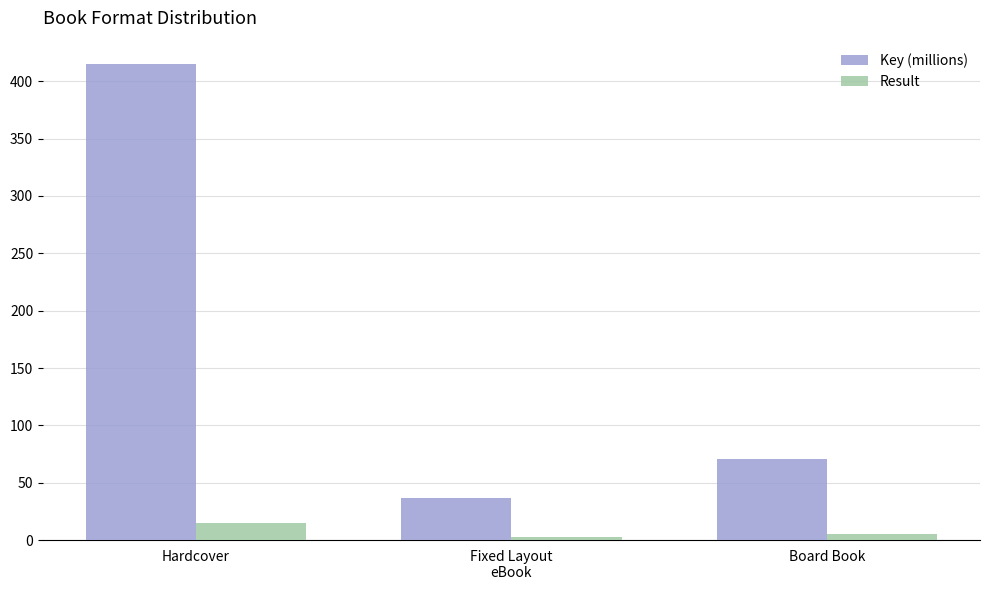

Are the bars horizontal?

No